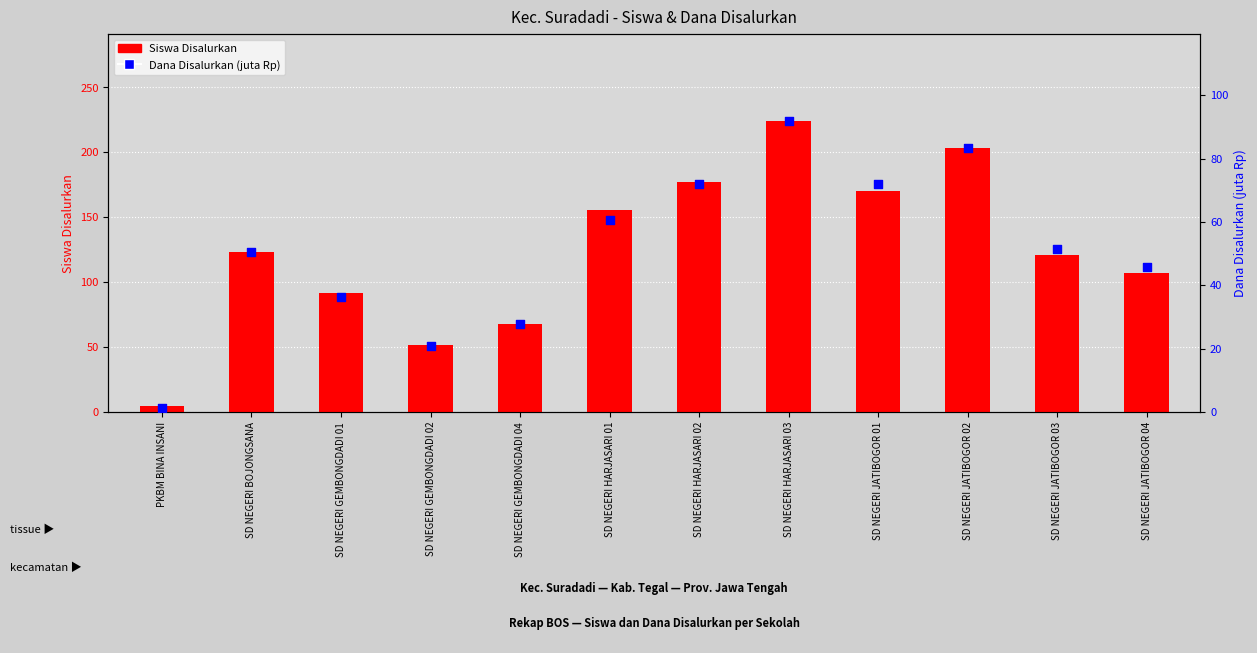

Is the value of Siswa Disalurkan at SD NEGERI JATIBOGOR 01 greater than the value of Dana Disalurkan (juta) at SD NEGERI HARJASARI 02?

Yes